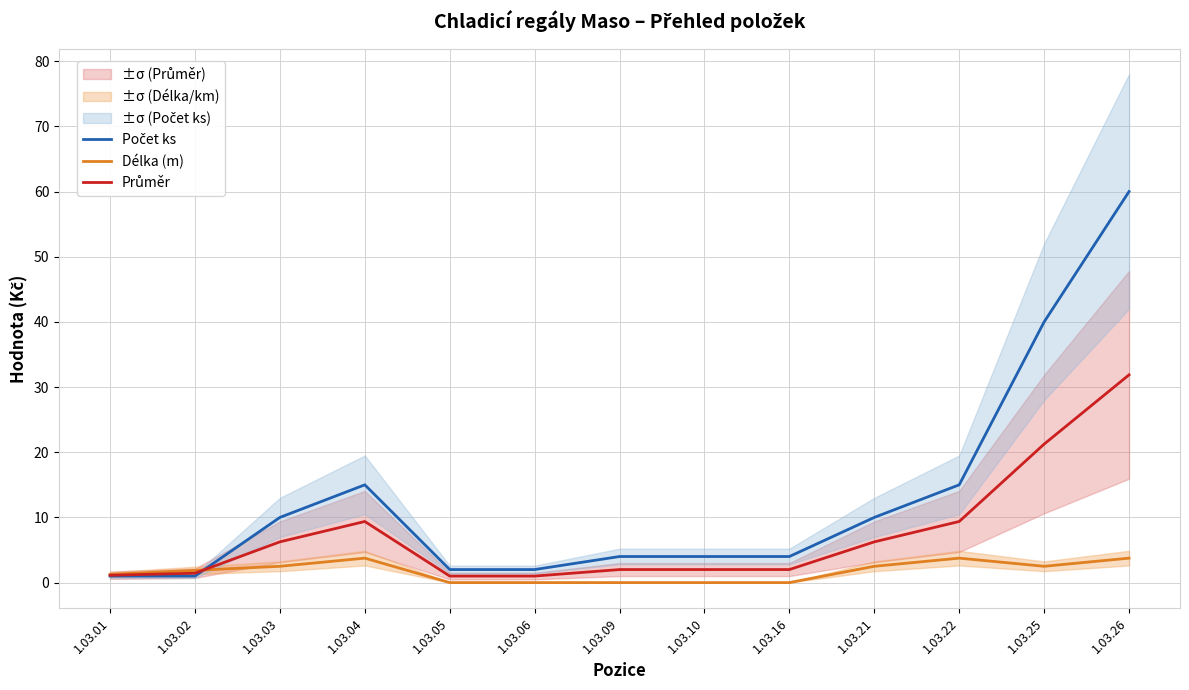

List the labels in order of Průměr value, largest first.

1.03.26, 1.03.25, 1.03.04, 1.03.22, 1.03.03, 1.03.21, 1.03.09, 1.03.10, 1.03.16, 1.03.02, 1.03.01, 1.03.05, 1.03.06